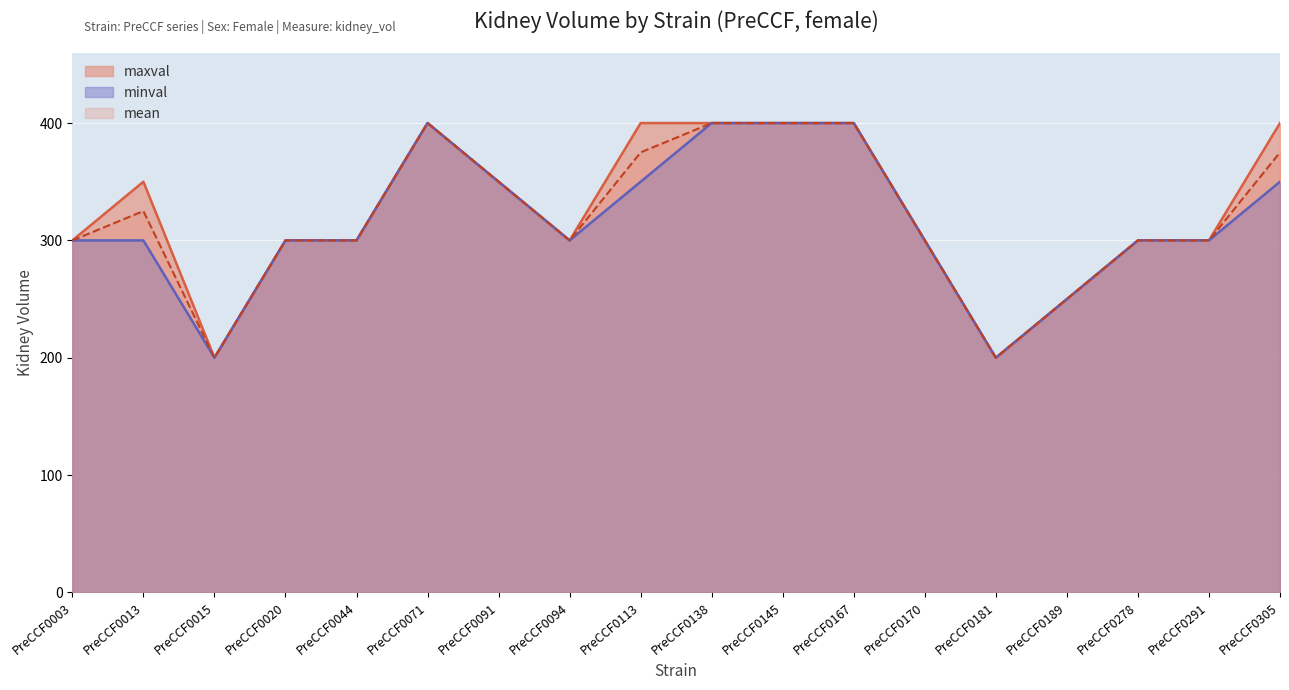

At which label does mean reach its minimum?

PreCCF0015